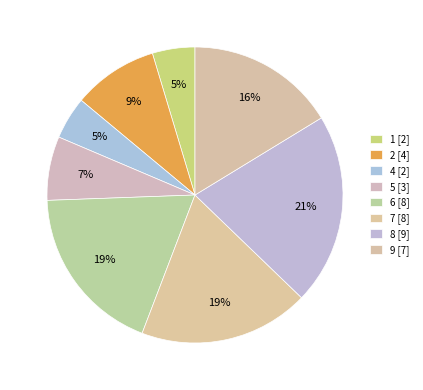

How many slices are in this pie chart?

8